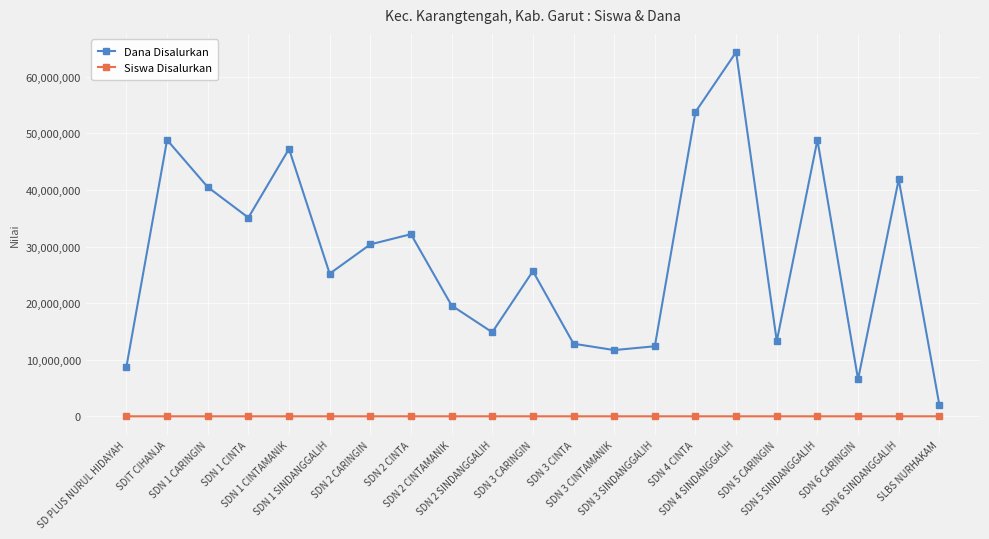

List the series in order of their overall mean, highest first.

Dana Disalurkan, Siswa Disalurkan